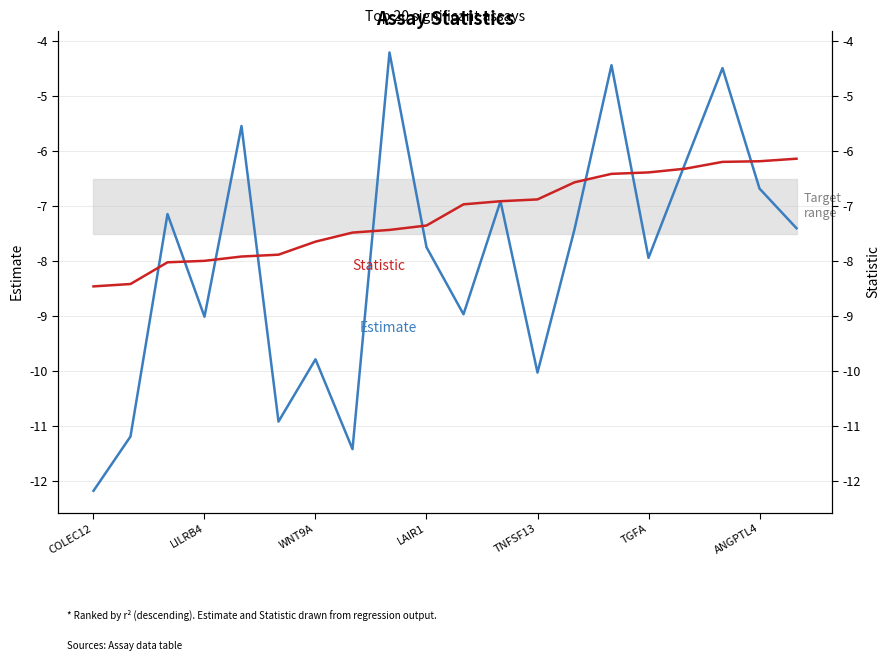

How many distinct data groups are displayed?

2